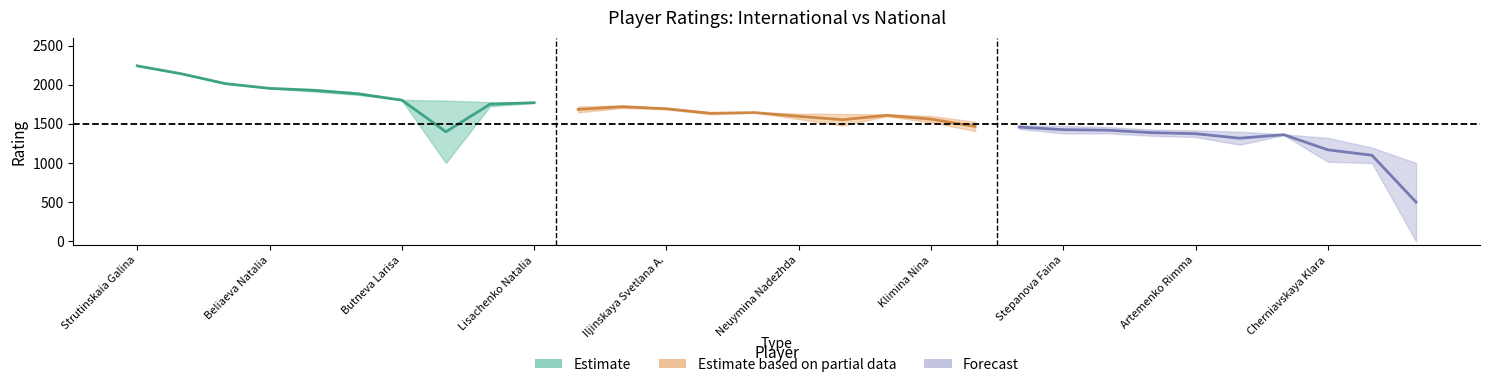

In Partial mid, how many points are lower than both neighbors (excluding endpoints)?

2